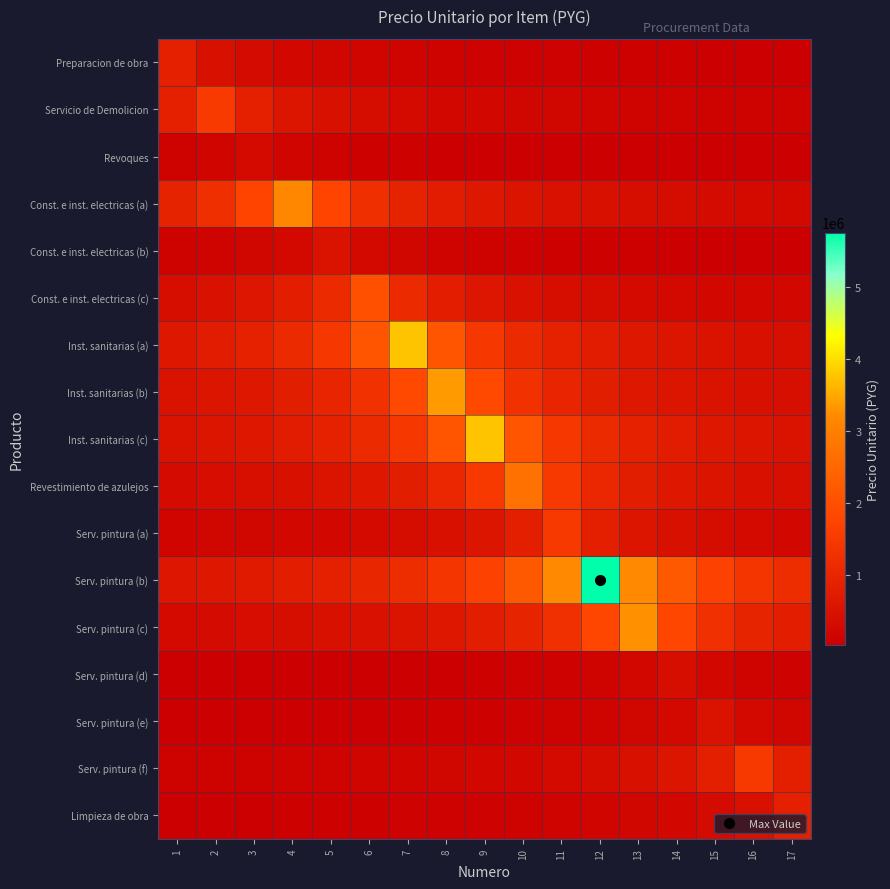

Which series changed the most between 4 and 7?

Inst. sanitarias (a)